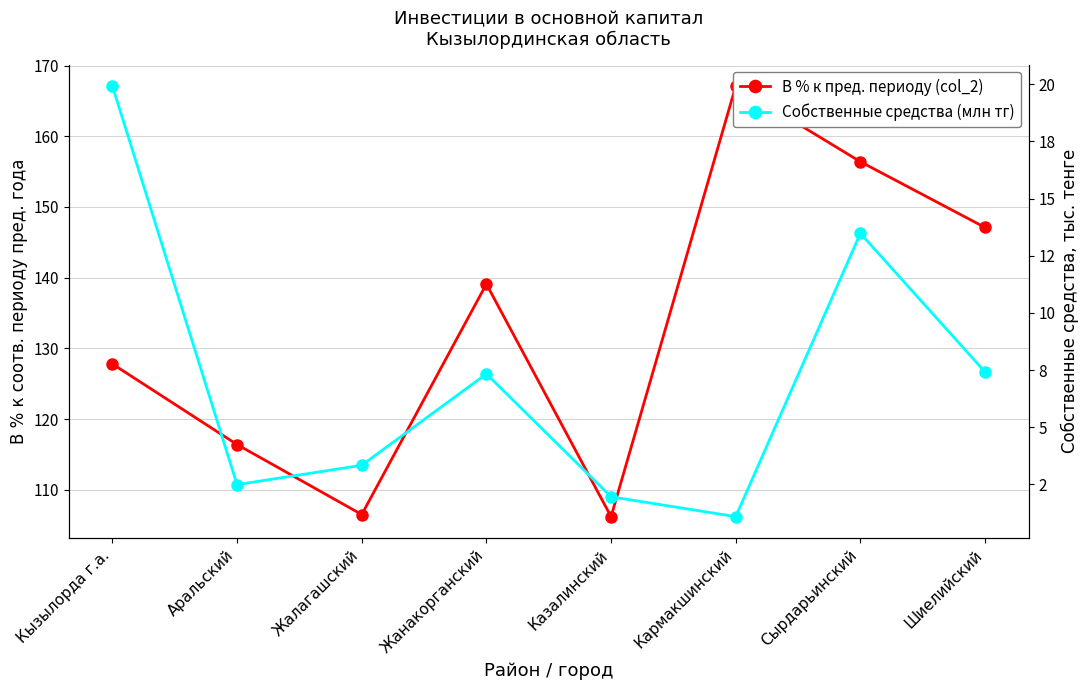

What is the value of the В % к пред. периоду (col_2) point at the 7th from the left?

156.4